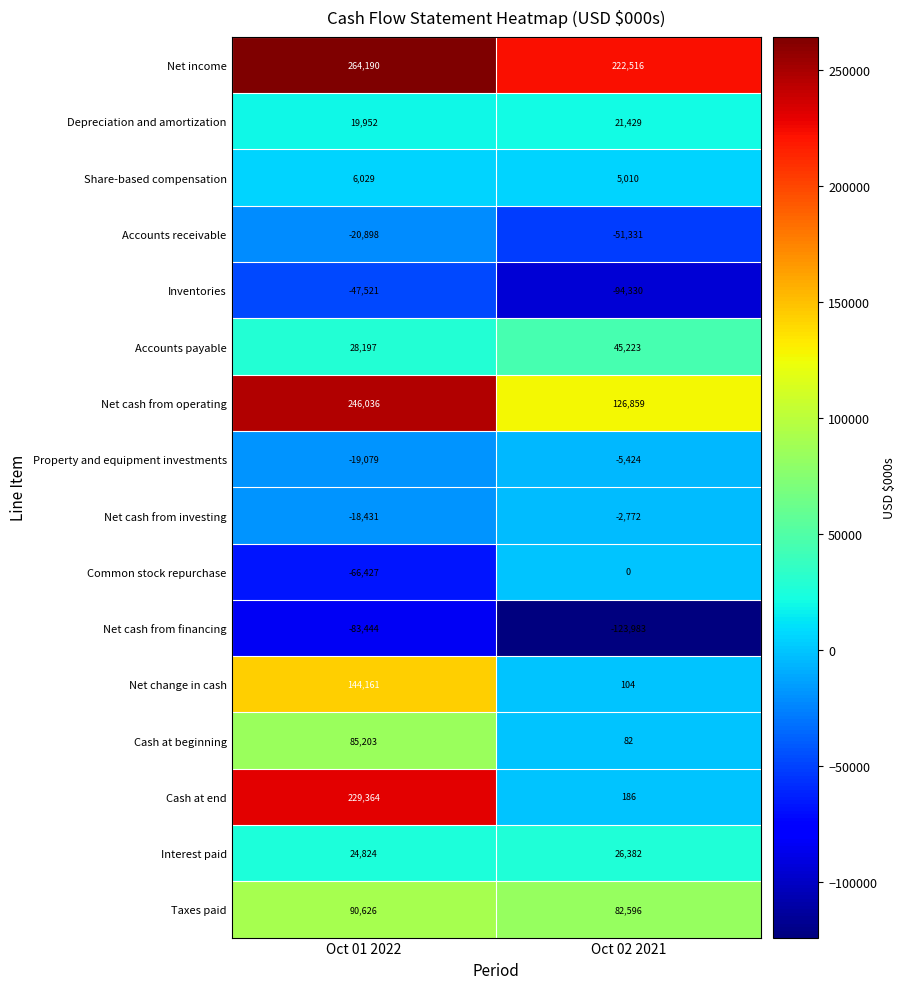

Which series has the largest total across all categories?

Net income